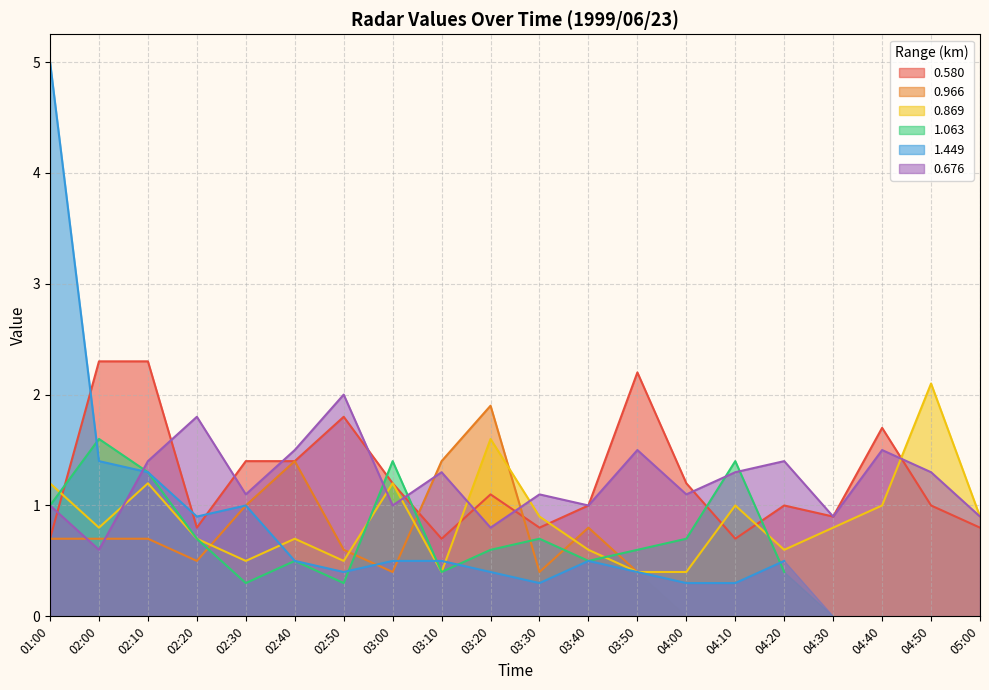

What is the average value of the 0.580 series?

1.2